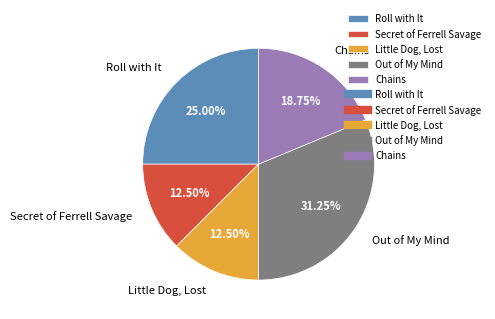

The Out of My Mind slice represents 37% of the pie. True or false?

False